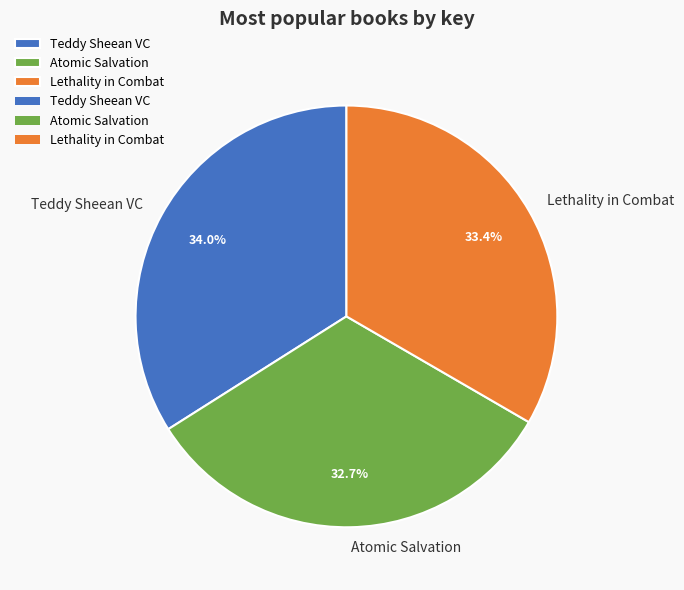

The Atomic Salvation slice represents 23% of the pie. True or false?

False